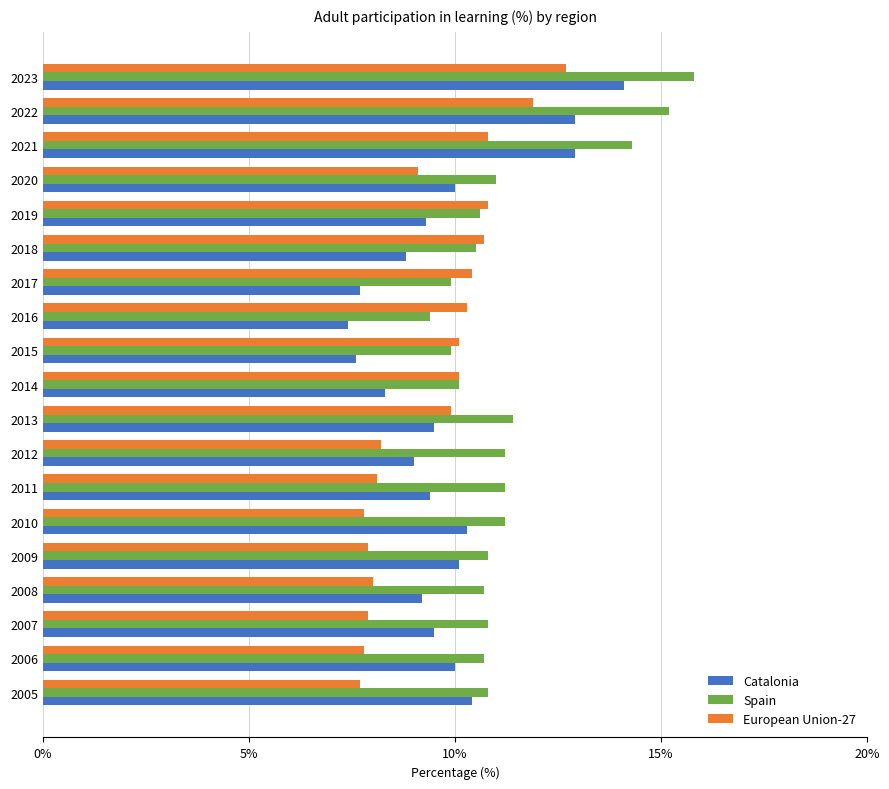

Rank the series by their maximum value, from highest to lowest.

Spain, Catalonia, European Union-27